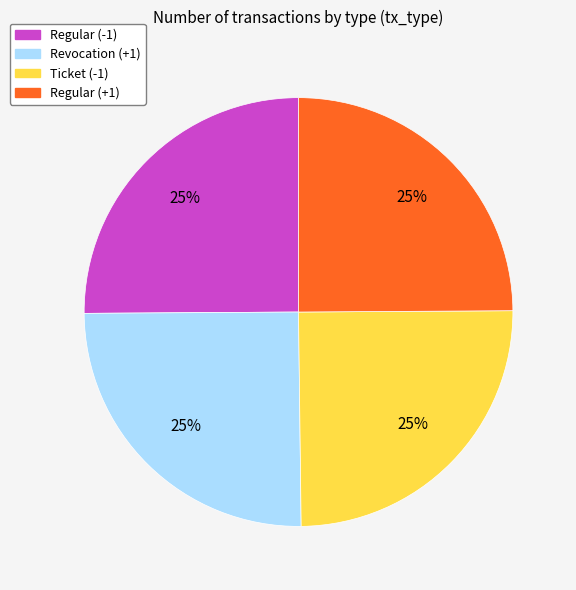

The Ticket (-1) slice represents 35% of the pie. True or false?

False